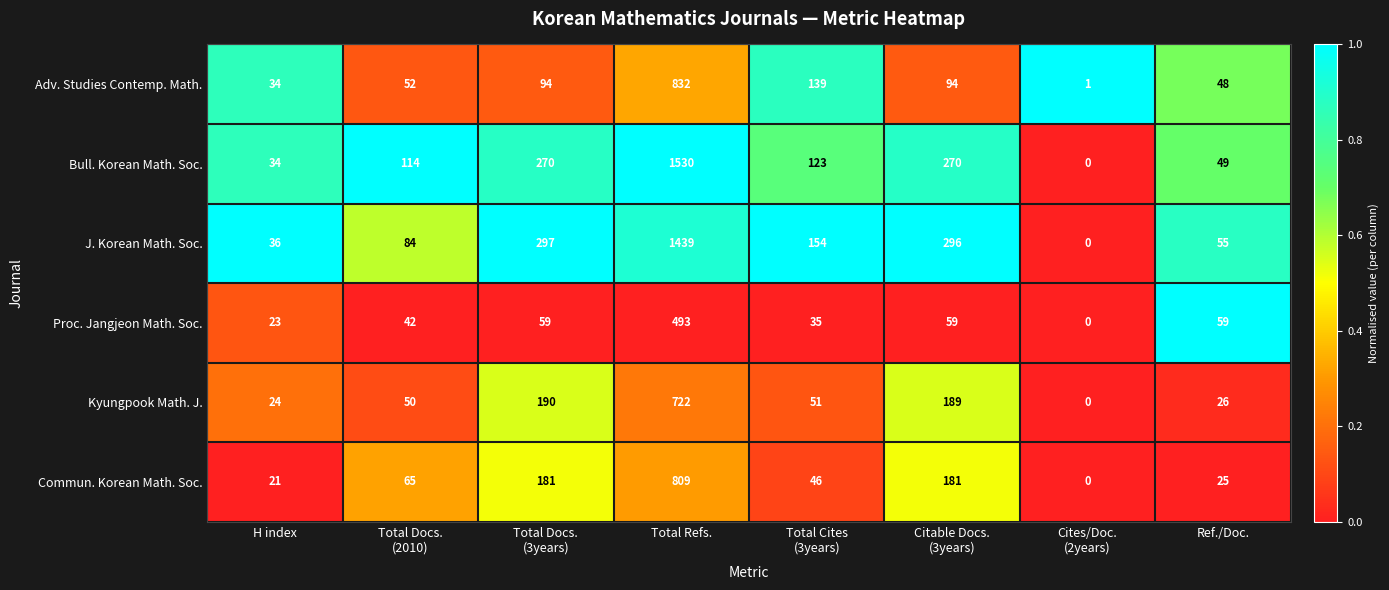

At which category is the sum across all series the highest?

Total Refs.